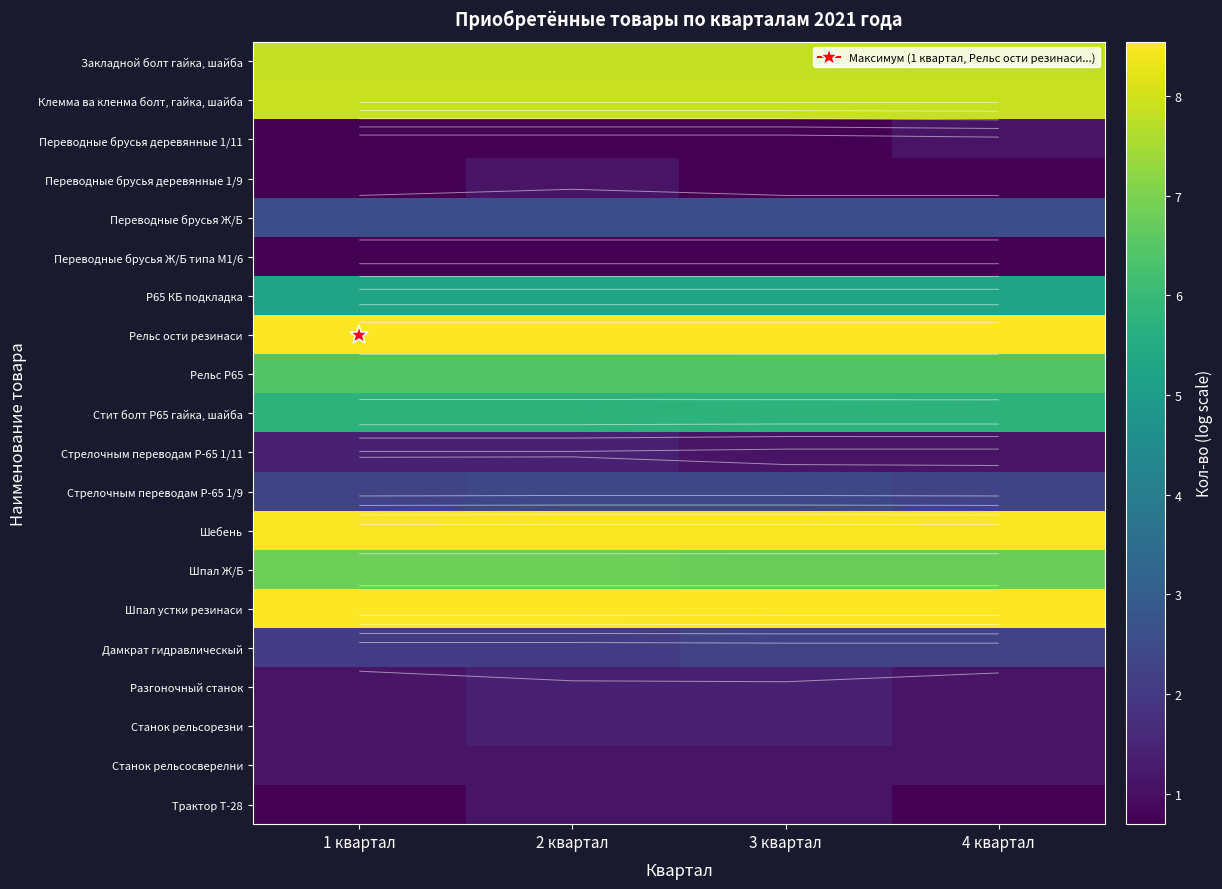

List the labels in order of Трактор Т-28 value, smallest first.

1 квартал, 4 квартал, 2 квартал, 3 квартал